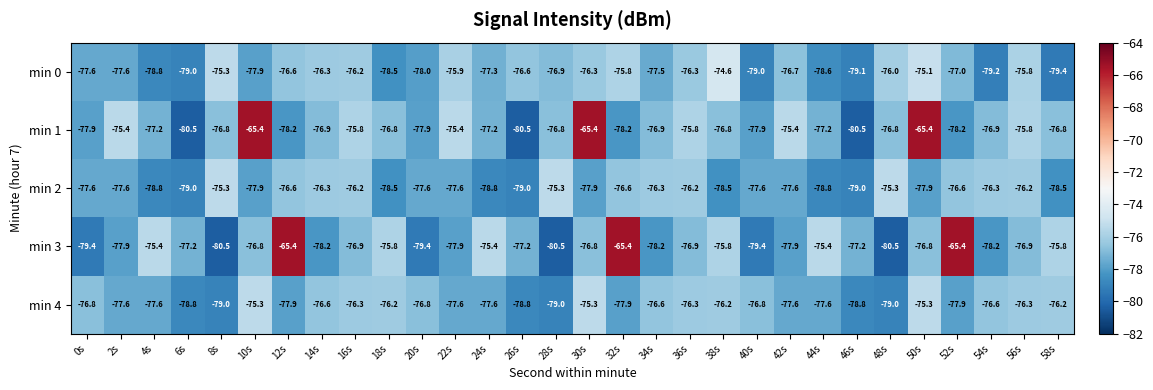

Which series changed the most between 22s and 46s?

min 1